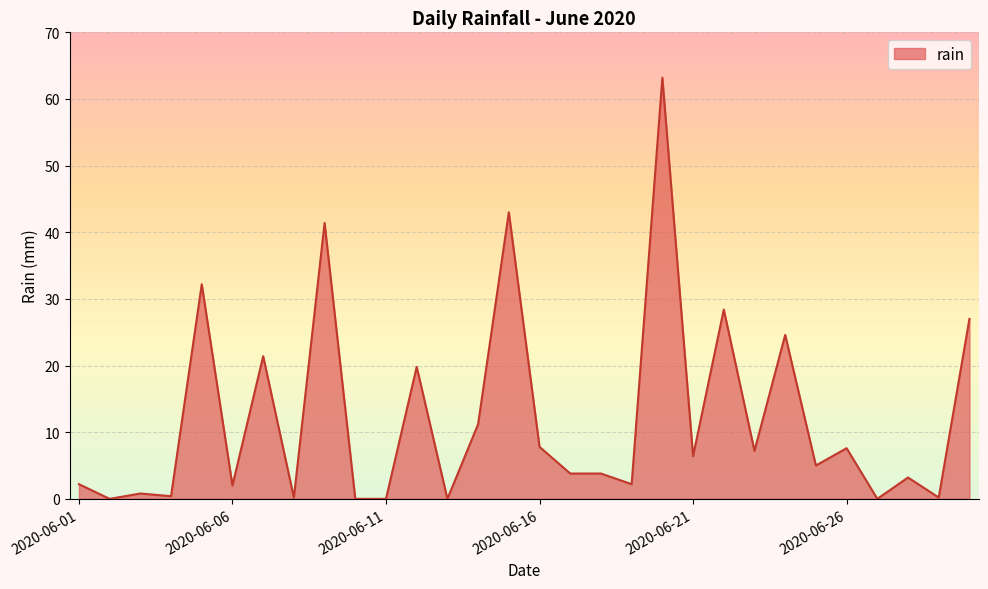

What is the greatest value displayed?

63.2